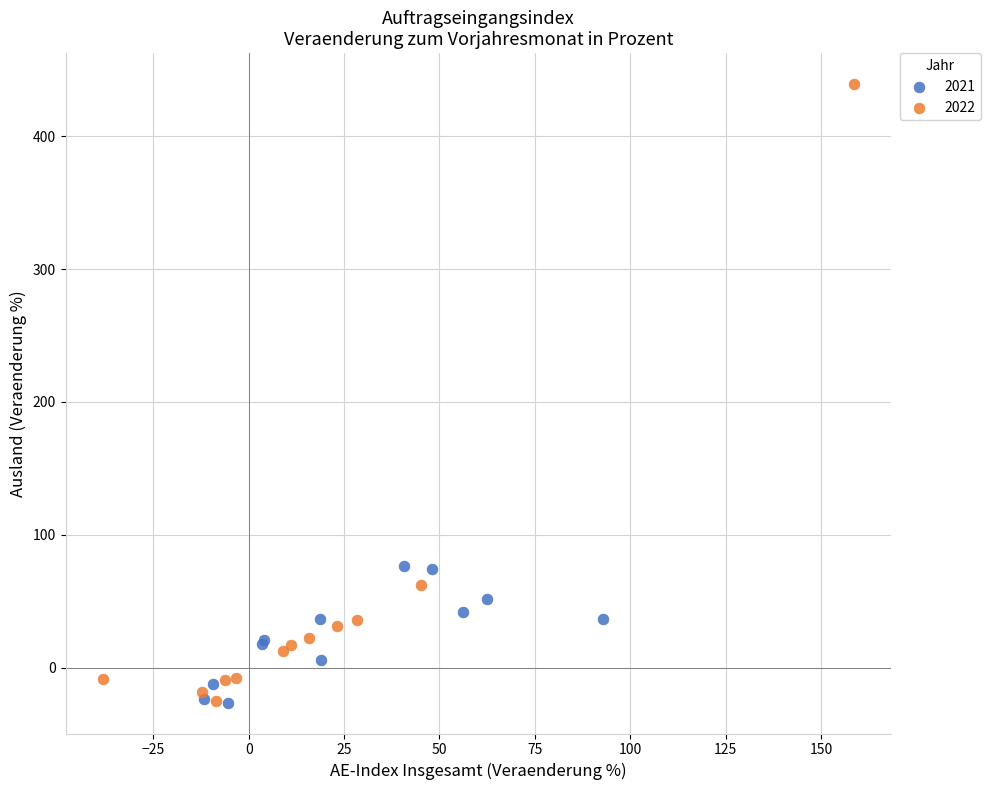

Which series contains the highest Y value?

2022